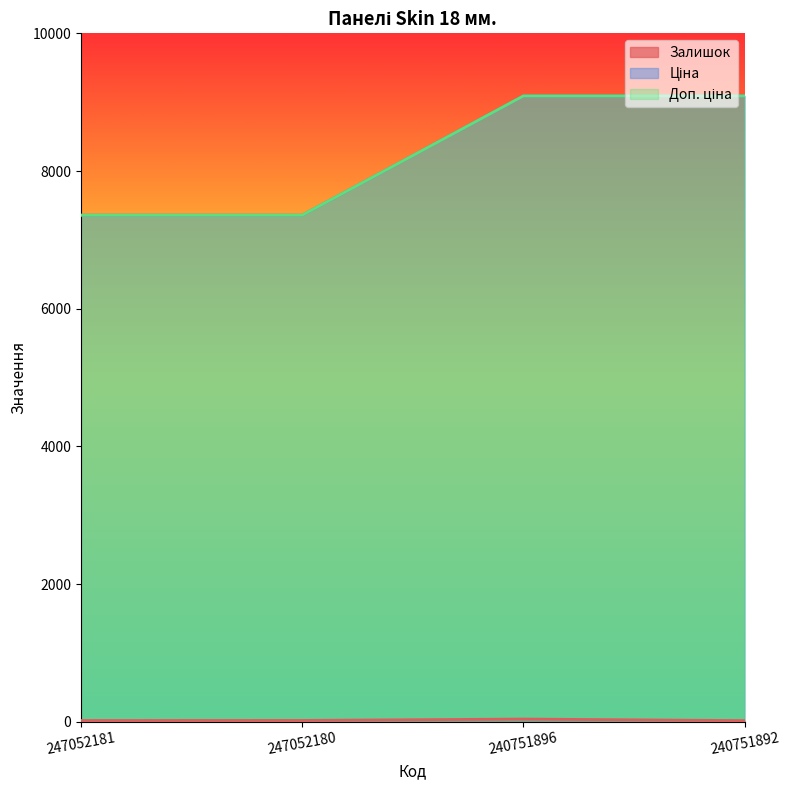

At how many categories does at least one series exceed 8252?

2